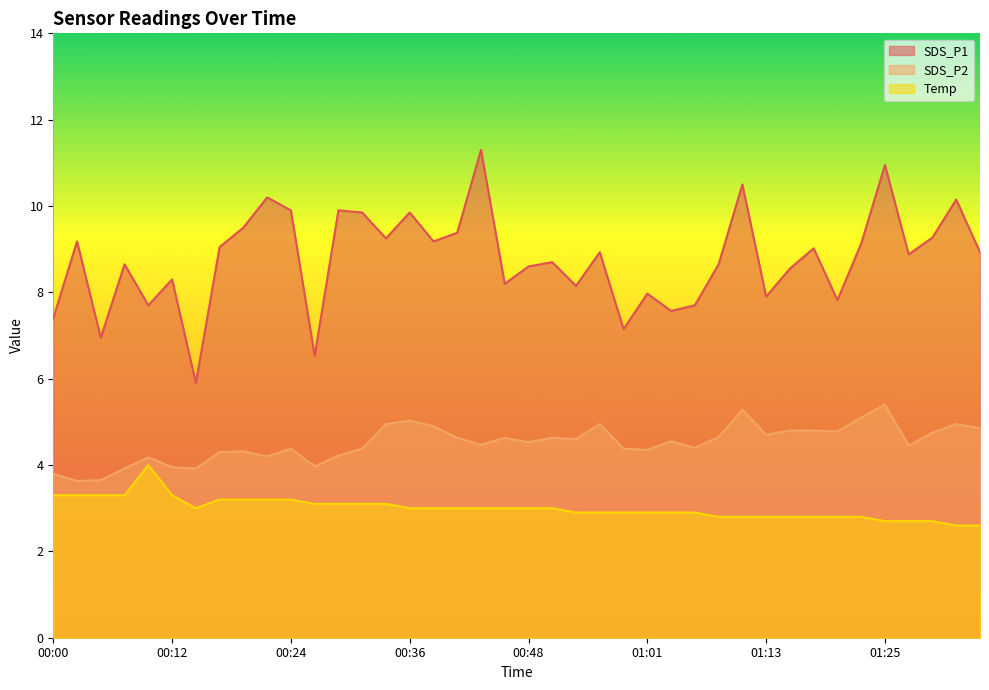

True or false: SDS_P2 and SDS_P1 cross at least once.

False